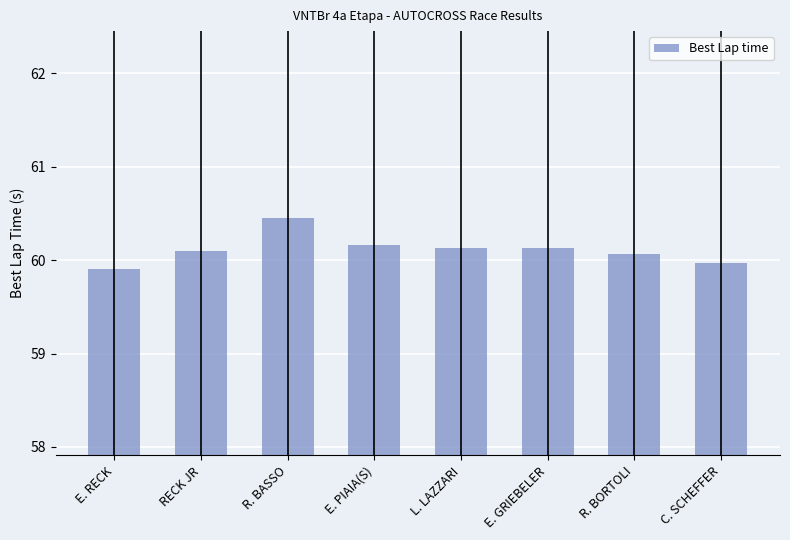

How many bars are there in total?

8